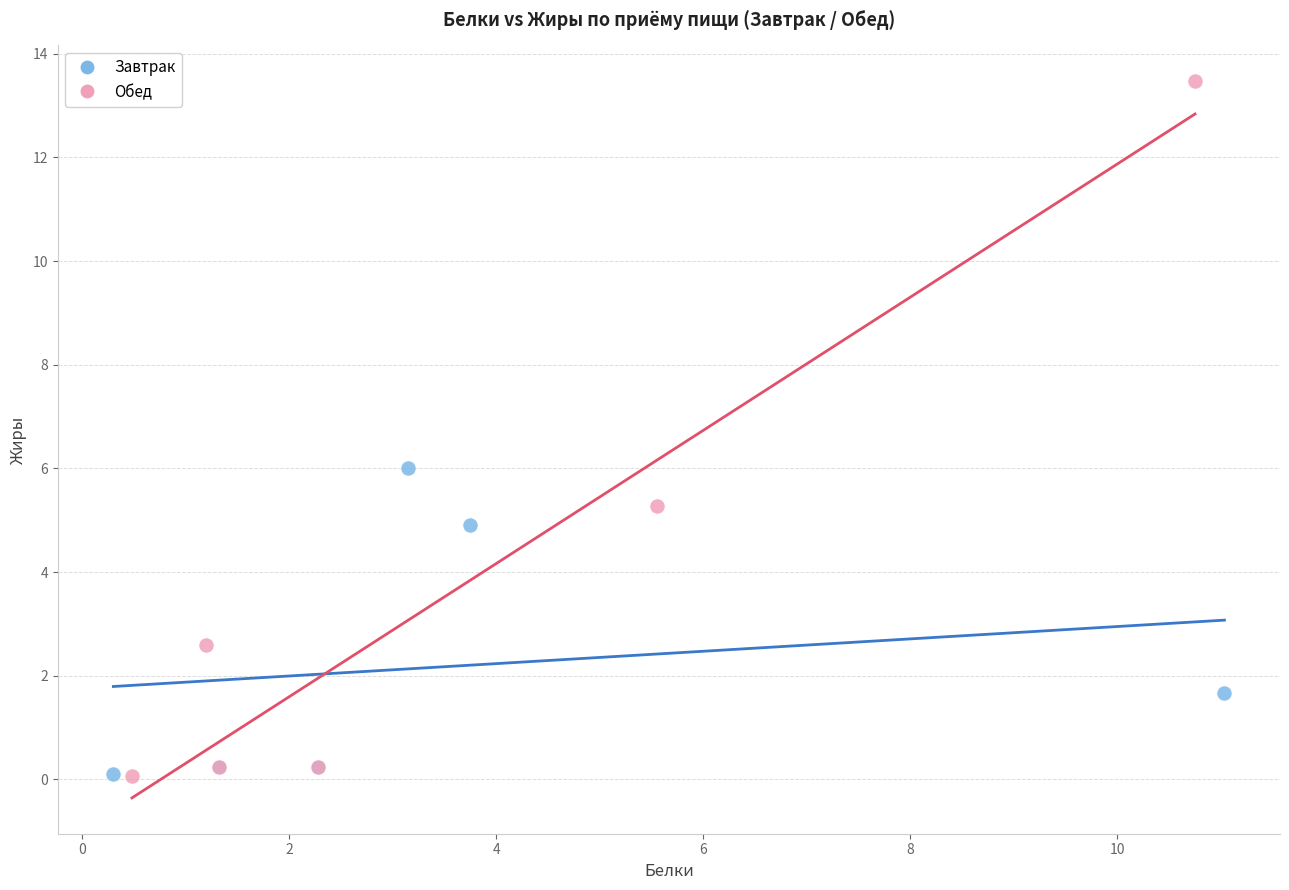

Which series reaches the maximum Y coordinate?

Обед